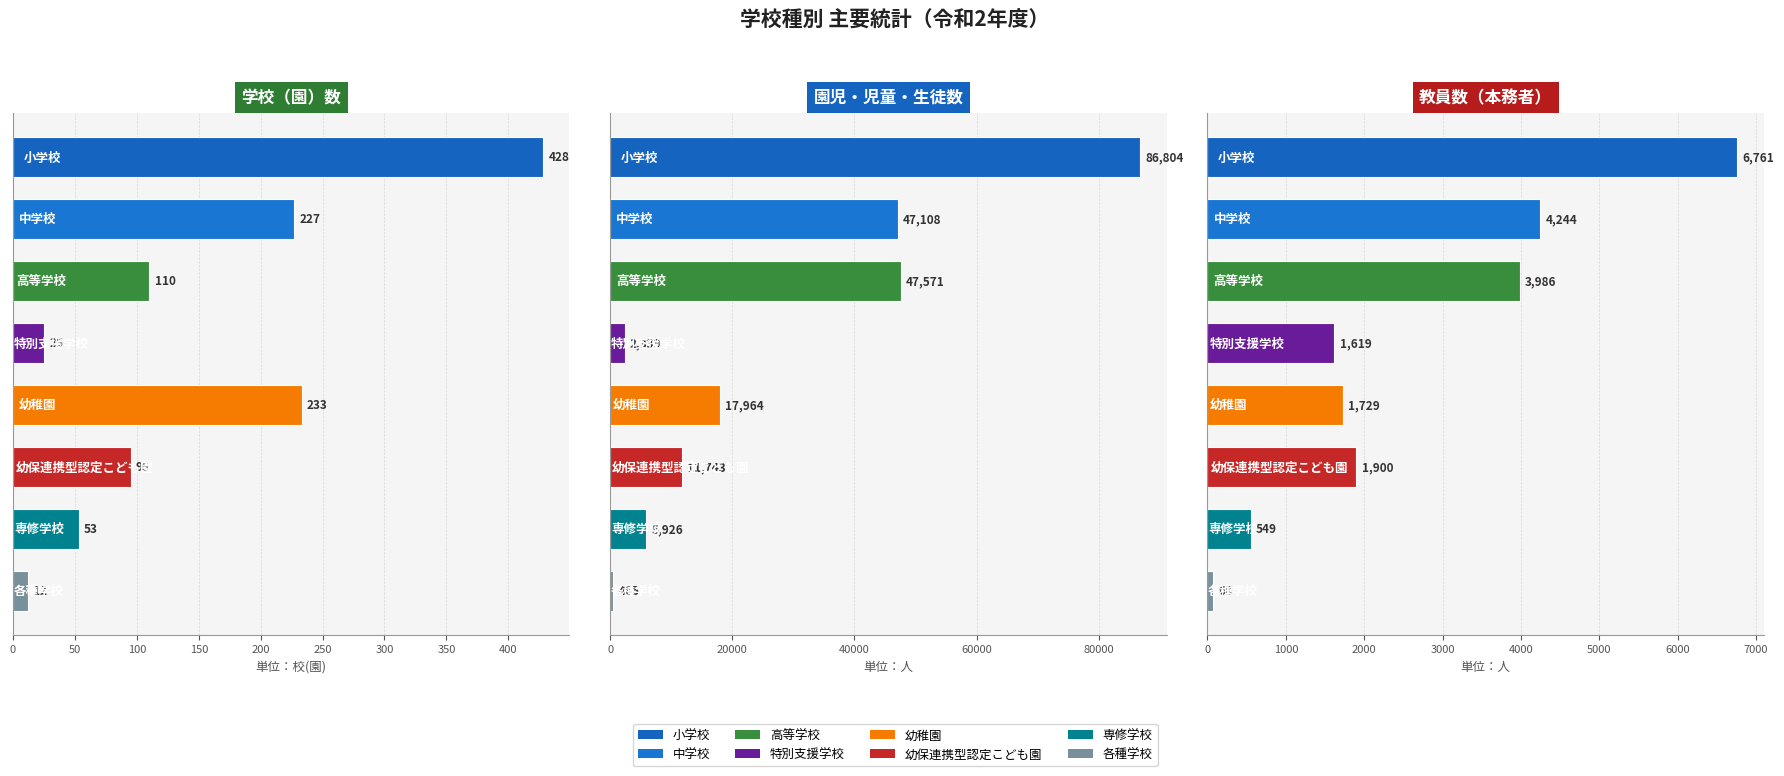

Are the bars grouped side by side (vs. stacked)?

Yes